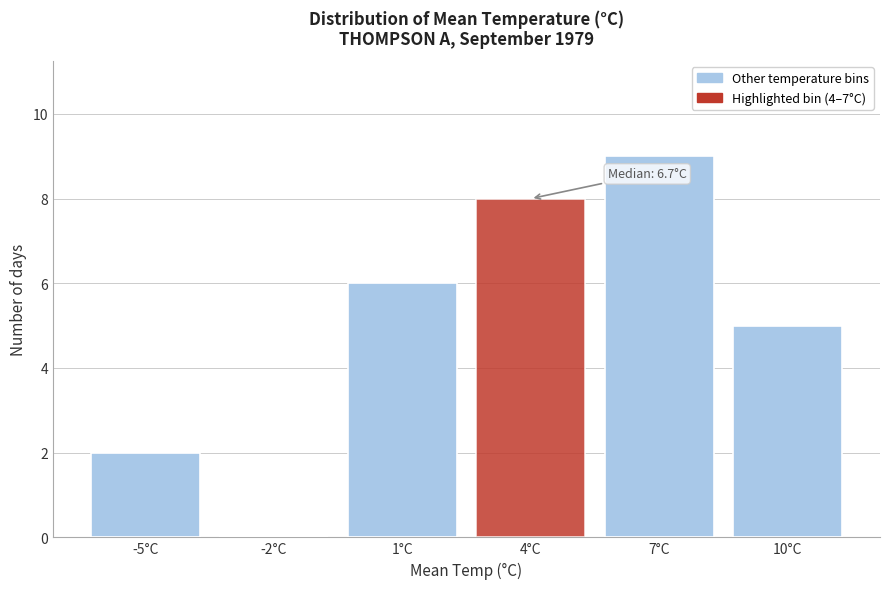

Reading right to left, transcribe all the data shown in this chart.

10°C=5	7°C=9	4°C=8	1°C=6	-2°C=0	-5°C=2